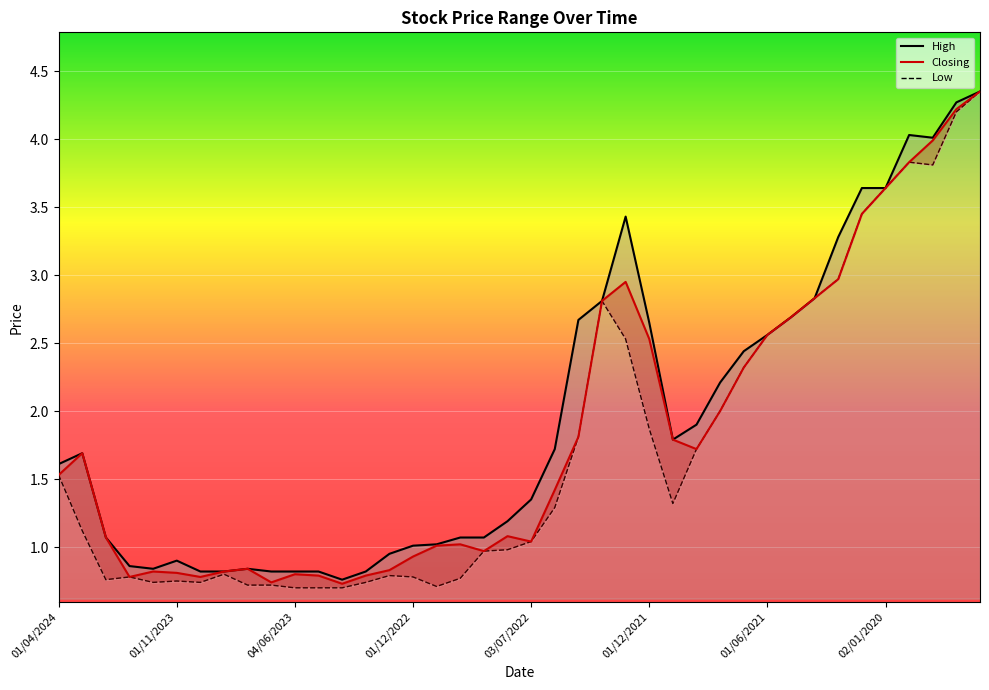

How many categories are shown in the chart?

40